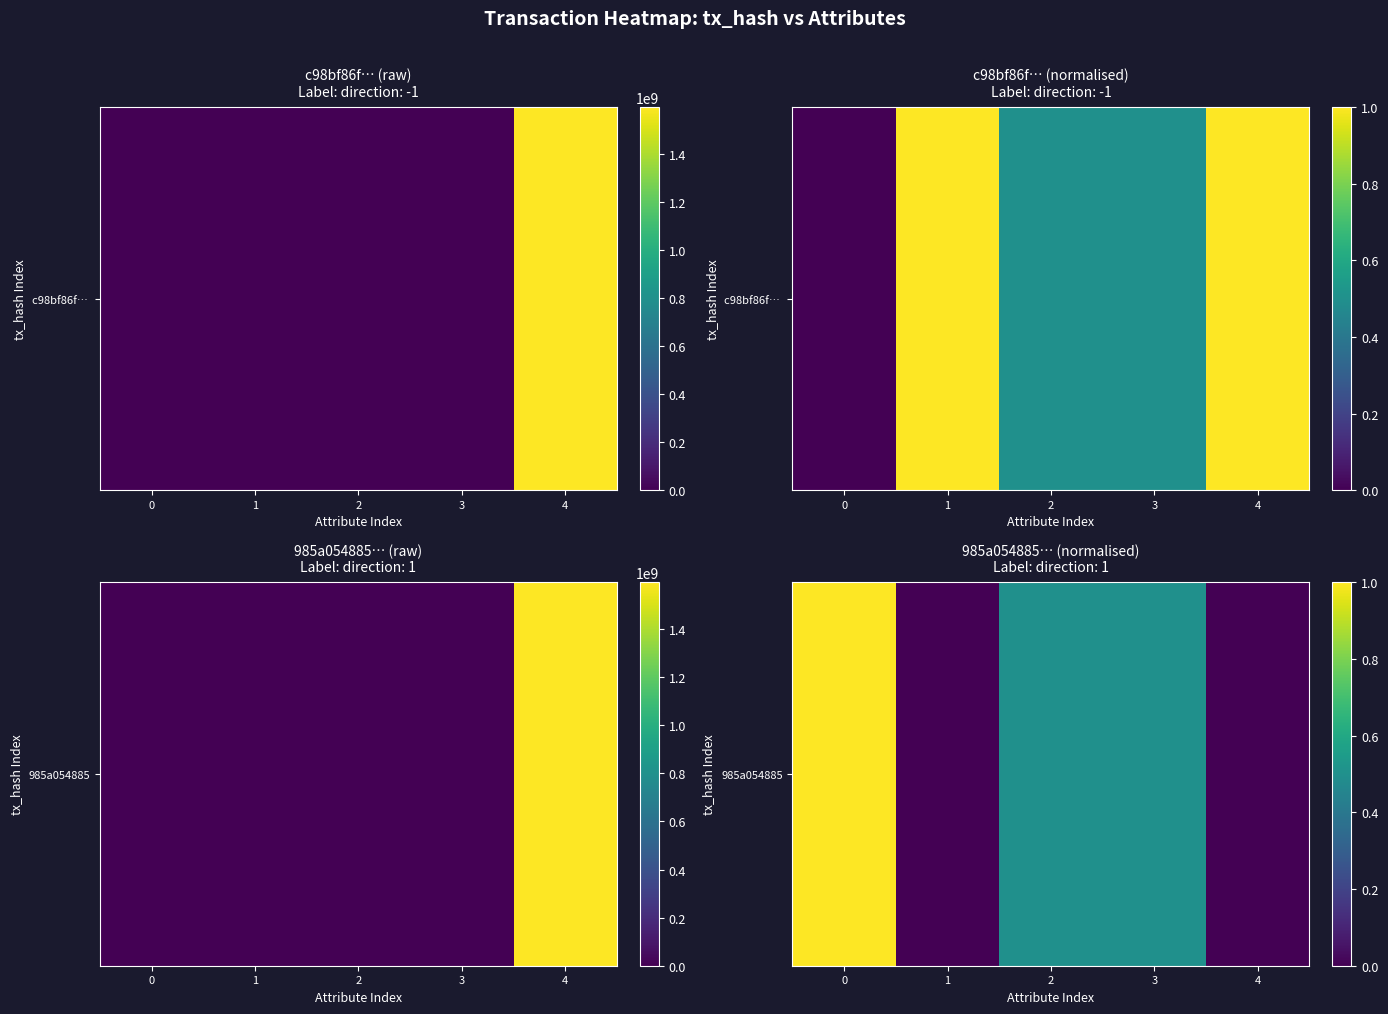

What is the difference between the maximum and minimum values?

1.0